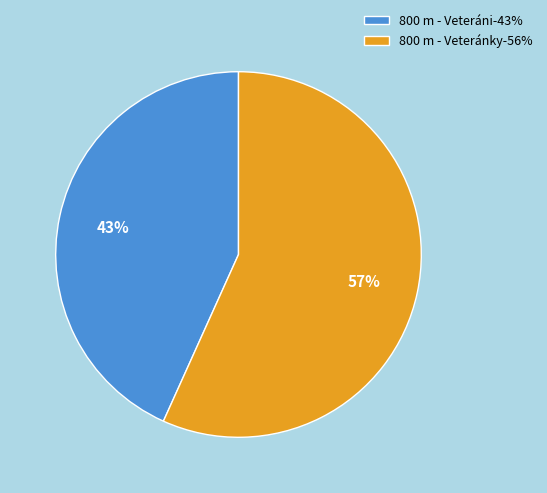

Between 800 m - Veteránky and 800 m - Veteráni, which is larger?

800 m - Veteránky